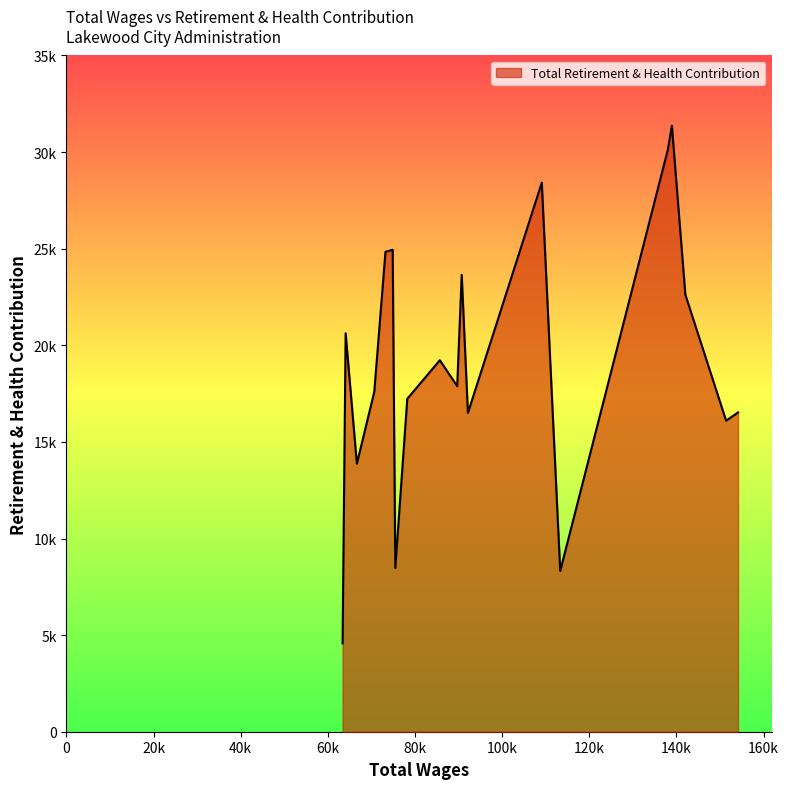

True or false: the data has more than 2 interior local peaks.

True